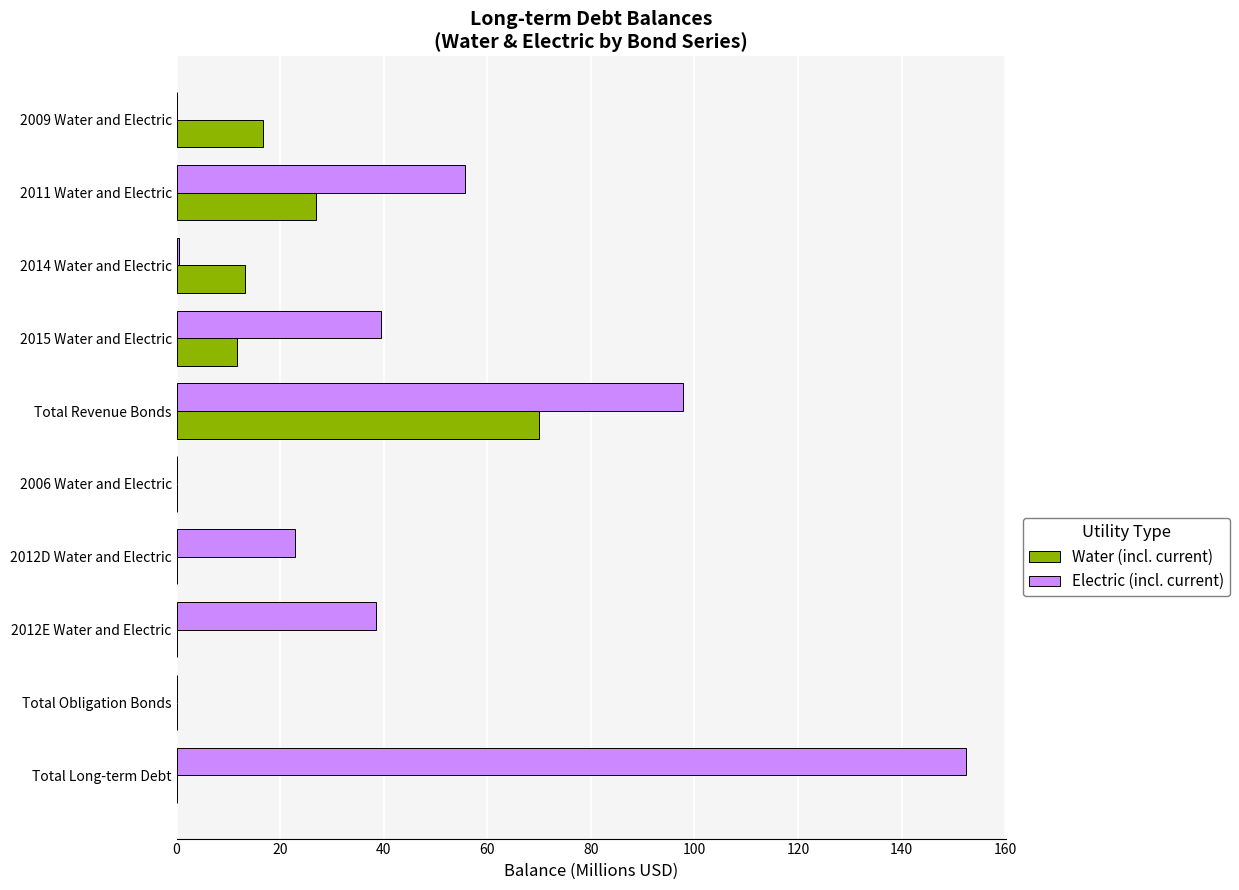

Is it true that Electric (incl. current) equals 215.4 at Total Long-term Debt?

False